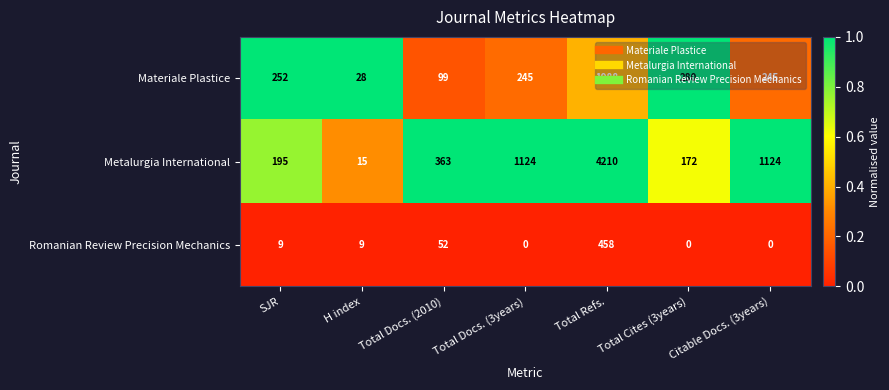

At which category is the sum across all series the highest?

Total Refs.